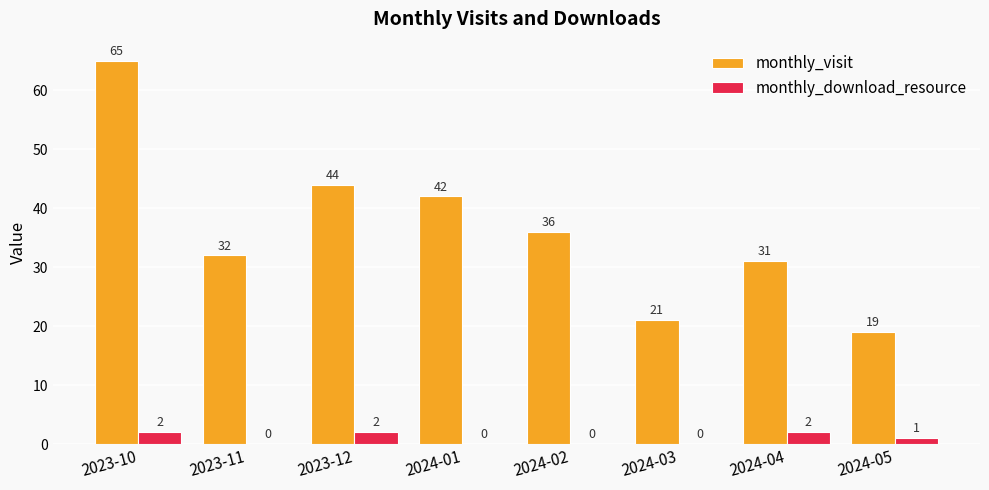

What is the sum of all monthly_download_resource values?

7